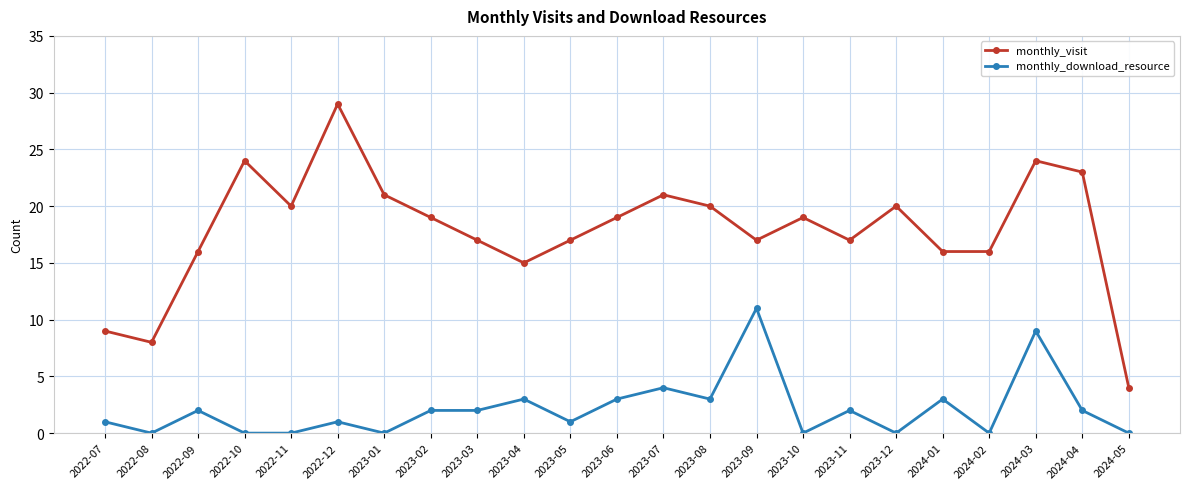

Rank the series at 2024-01 from highest to lowest value.

monthly_visit, monthly_download_resource